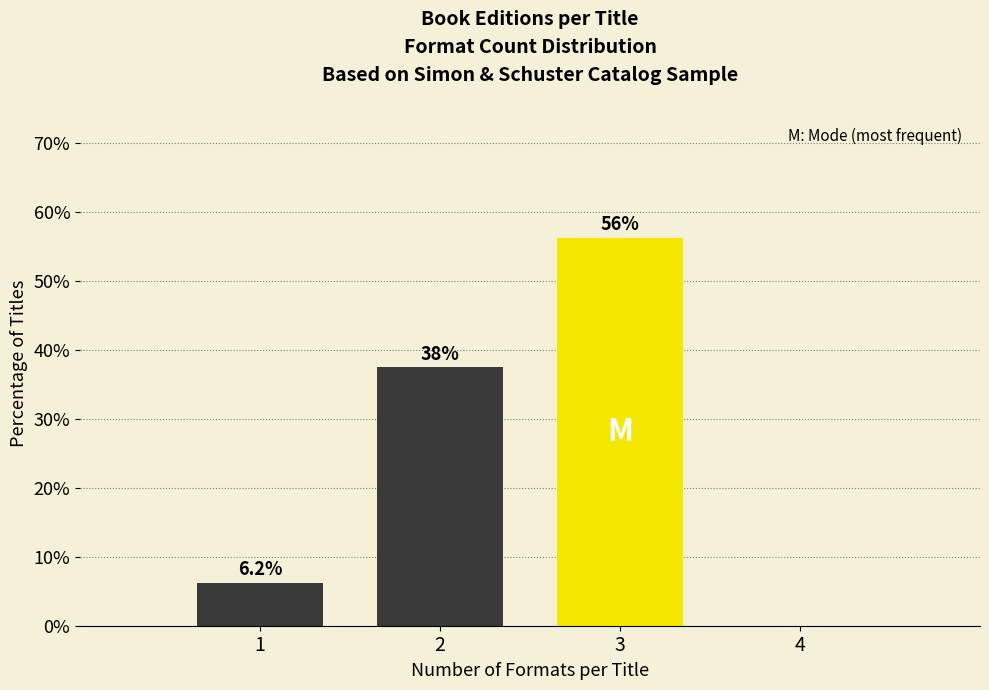

What is the sum of all values?

100.0